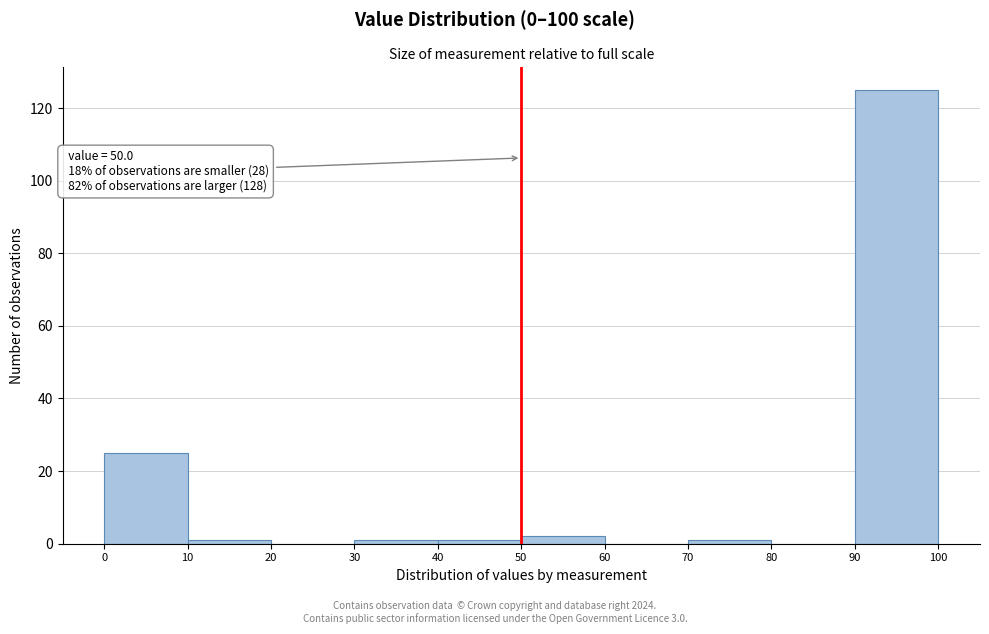

Over which range of the x-axis is the bar tallest?

90 to 100